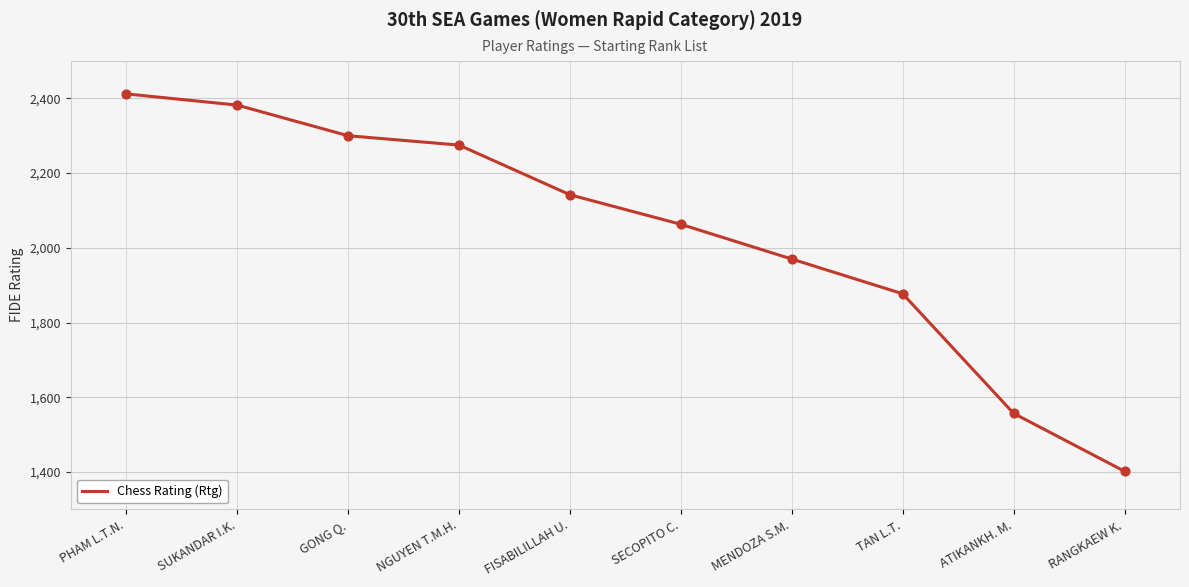

Approximately how many times larger is the value at GONG Q. compared to TAN L.T.?

1.2